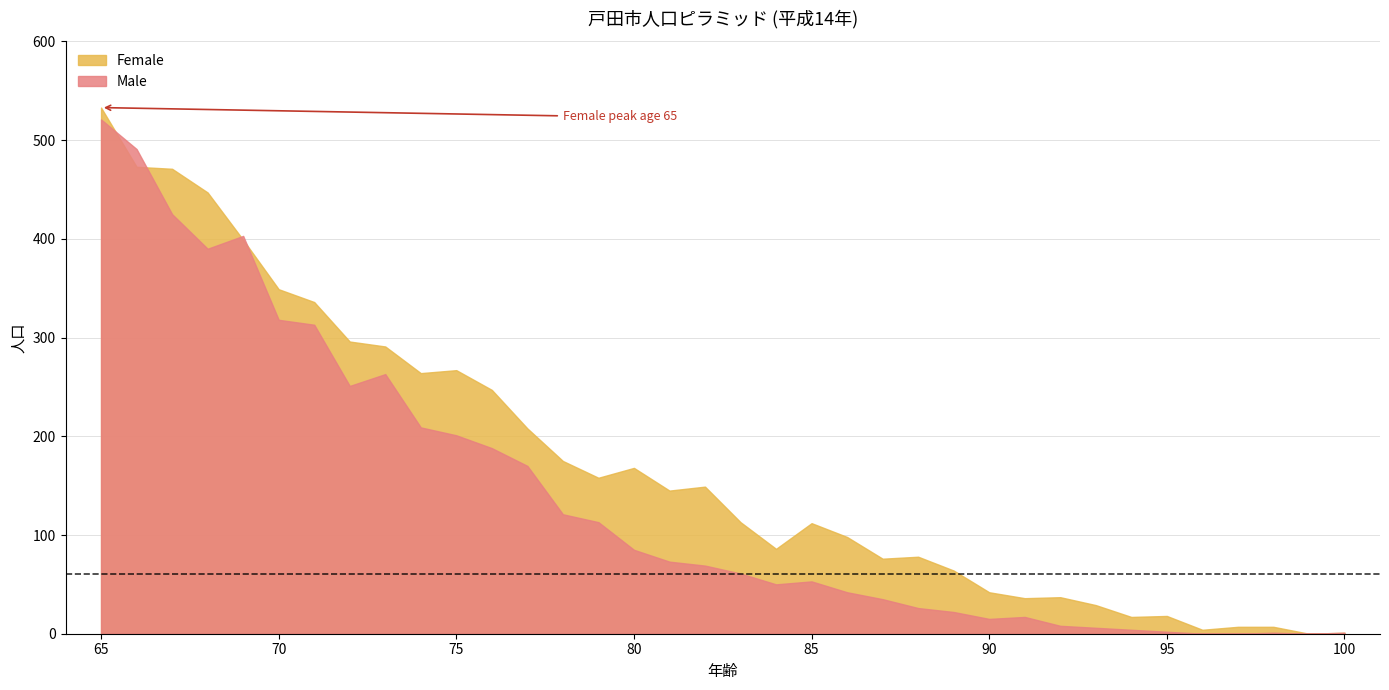

What is the average value of the Female series?

172